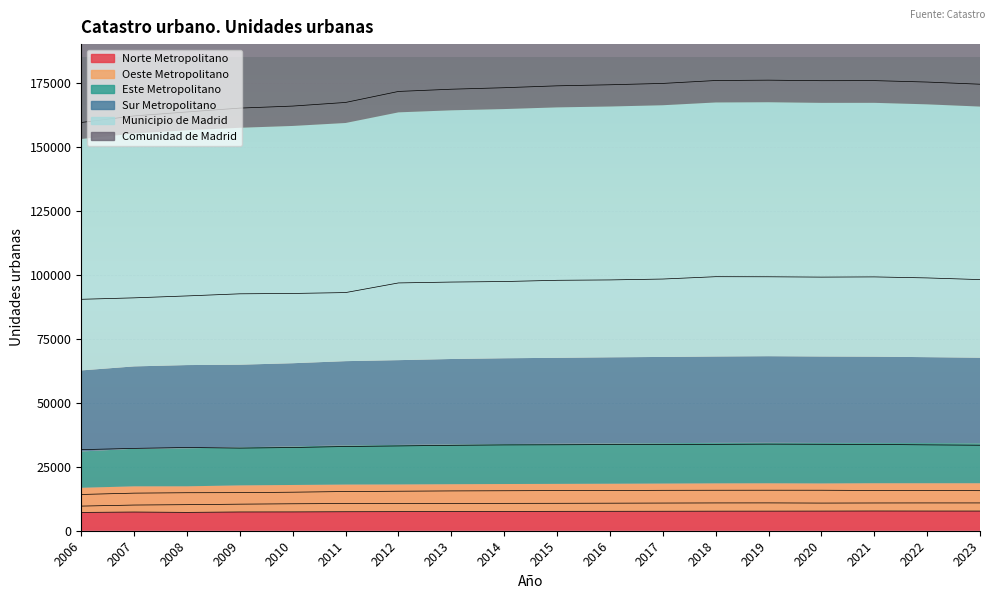

Which series changed the most between 2006 and 2017?

Comunidad de Madrid